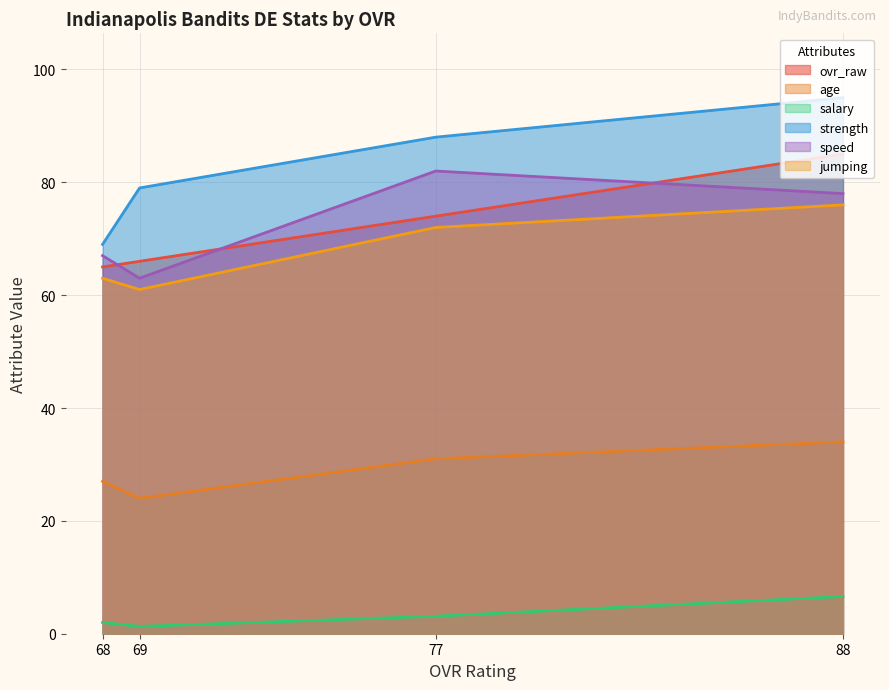

What is the smallest value displayed?

1.3